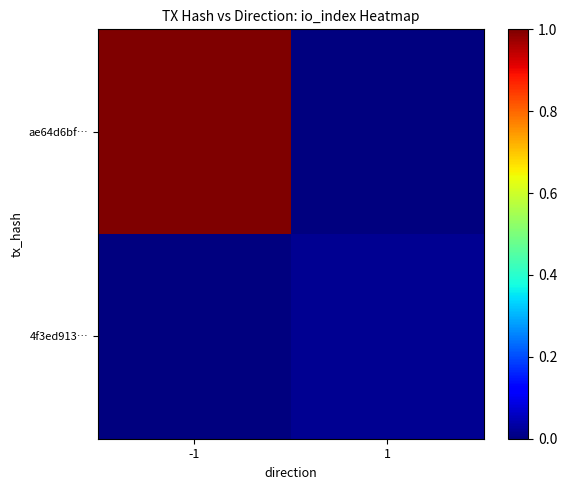

At how many categories does at least one series exceed 0?

2